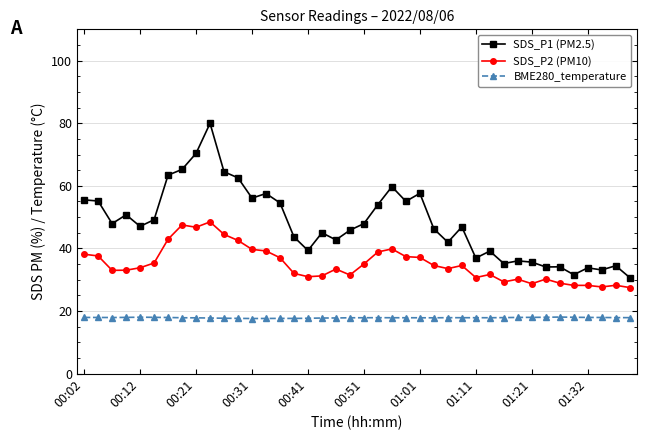

Which series has the largest total across all categories?

SDS_P1 (PM2.5)